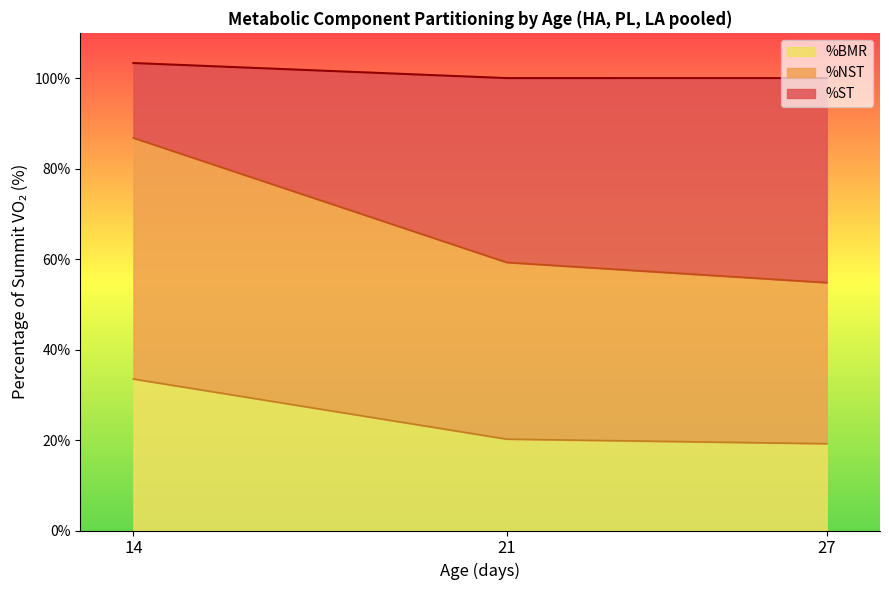

Which label corresponds to the smallest value in the chart?

14